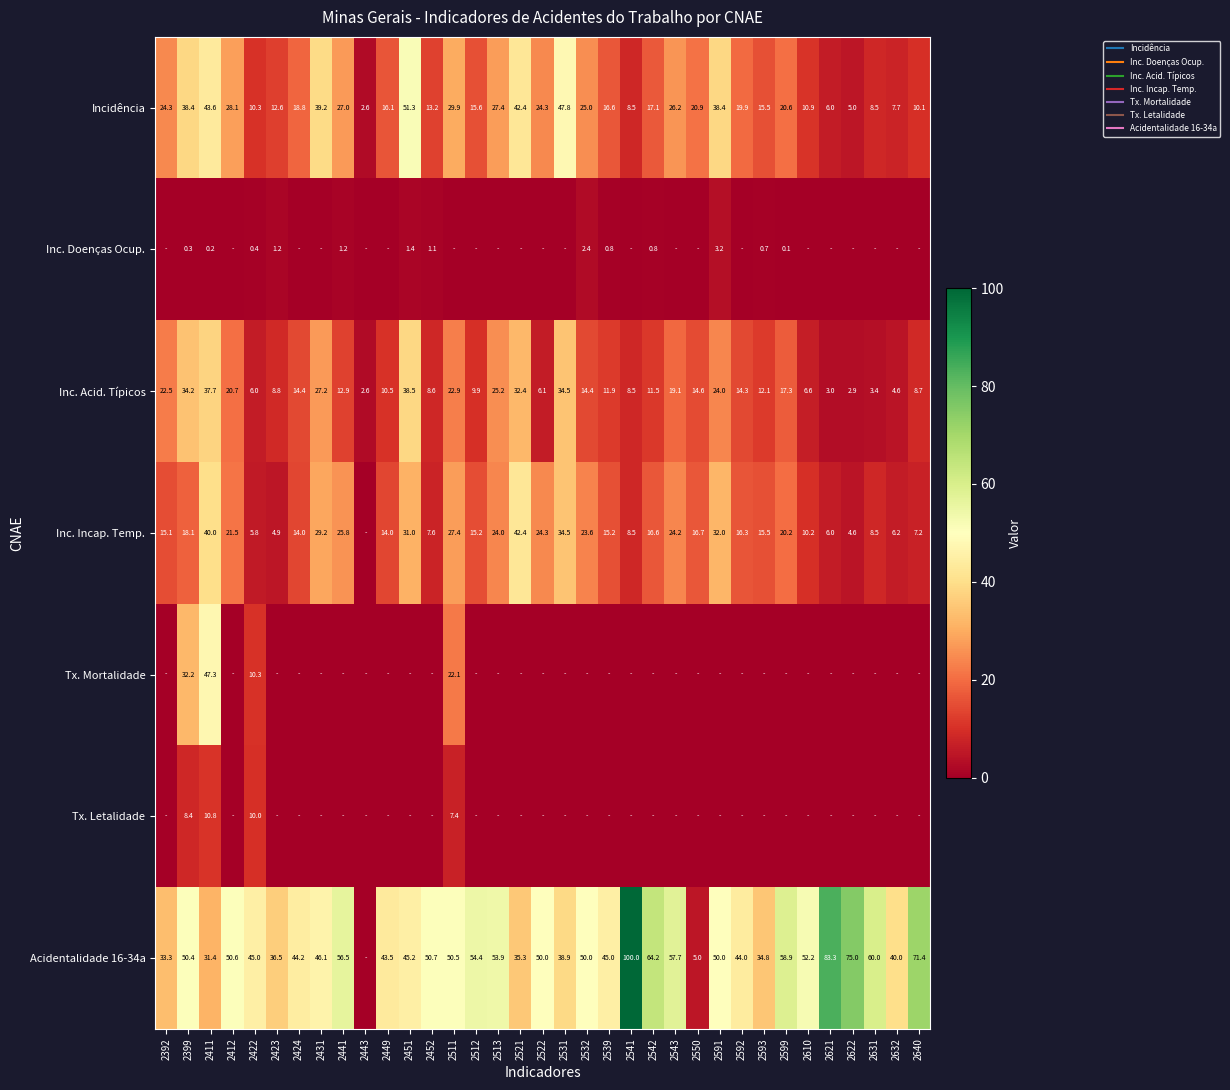

What value does the Incidência series have at 2542?

17.1